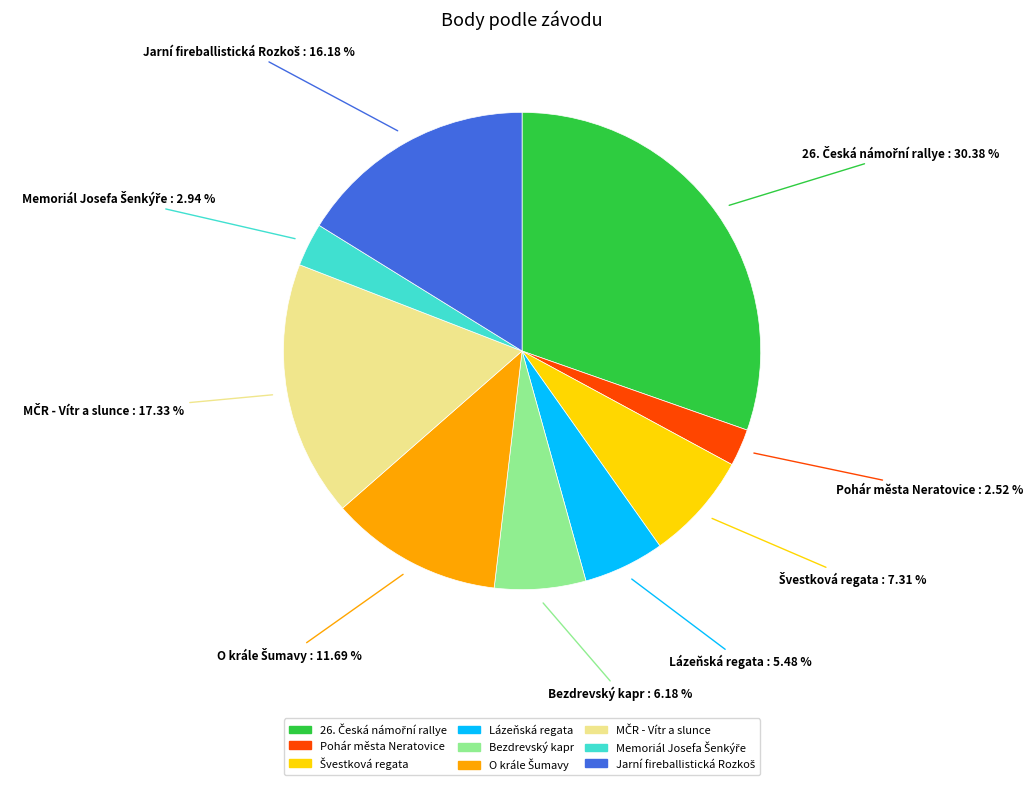

Do Bezdrevský kapr and Pohár města Neratovice together represent more than half of the pie?

No